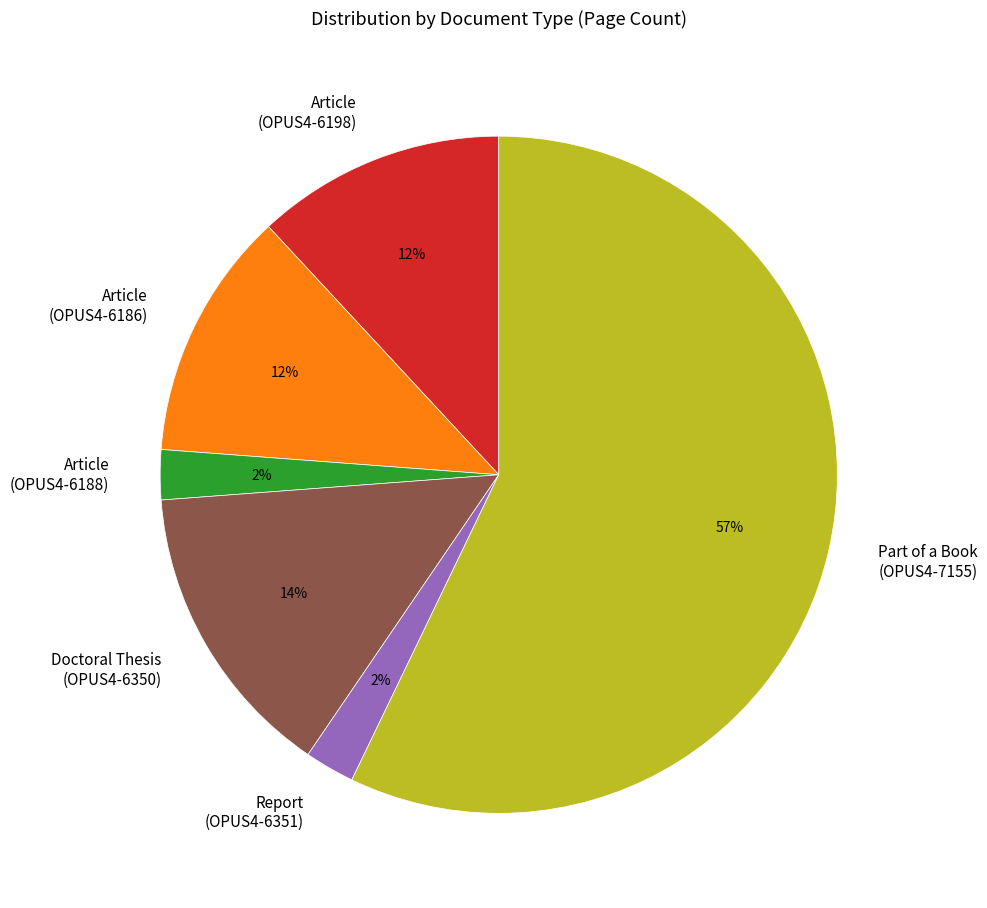

To the nearest percent, what is the average slice percentage?

17%